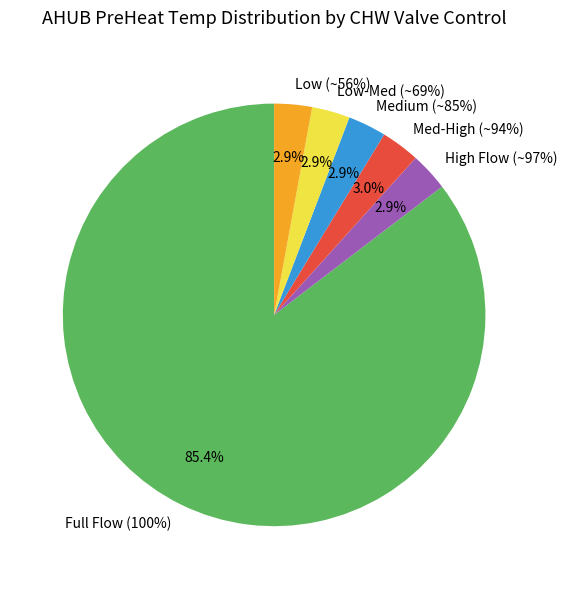

True or false: 100 accounts for 14% of the total.

False